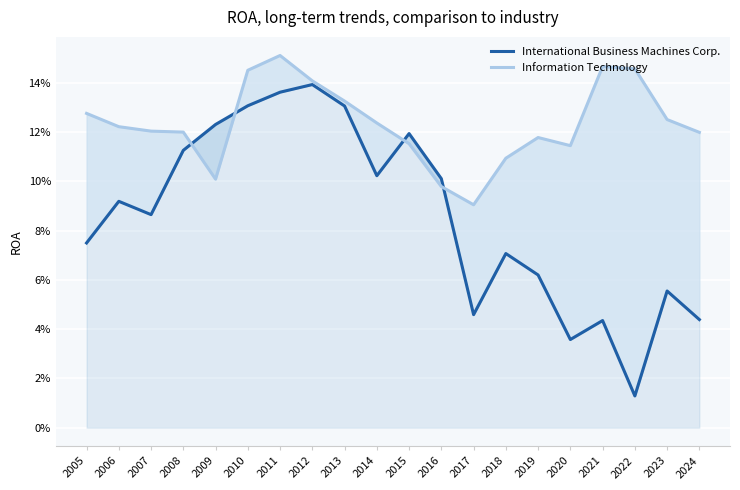

At which label does International Business Machines Corp. reach its minimum?

2022